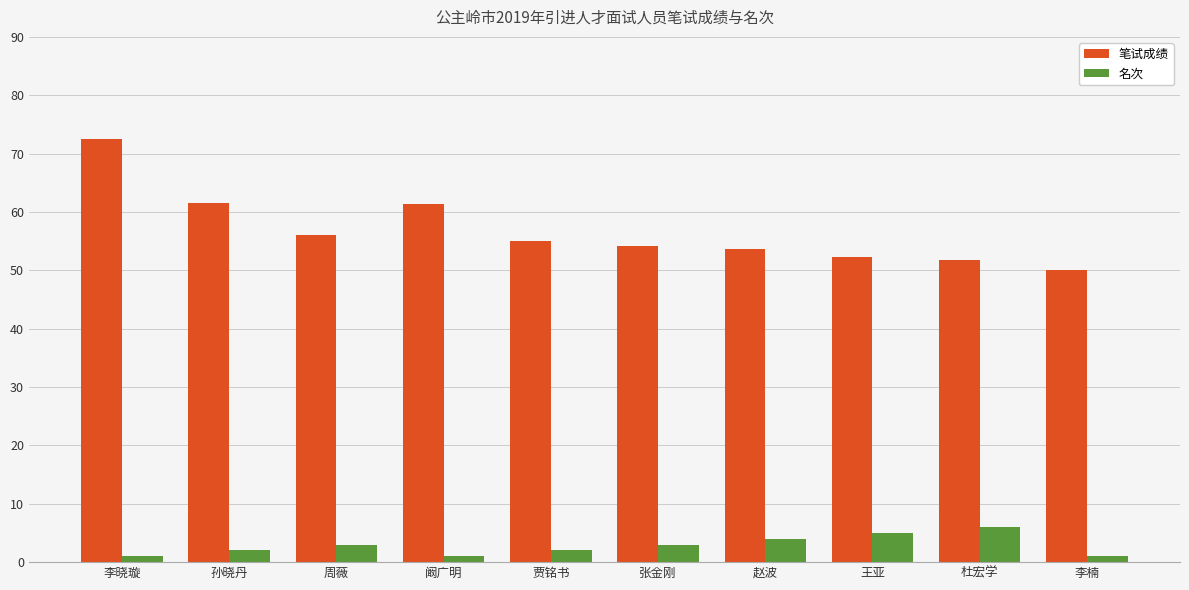

Rank the series by their maximum value, from lowest to highest.

名次, 笔试成绩